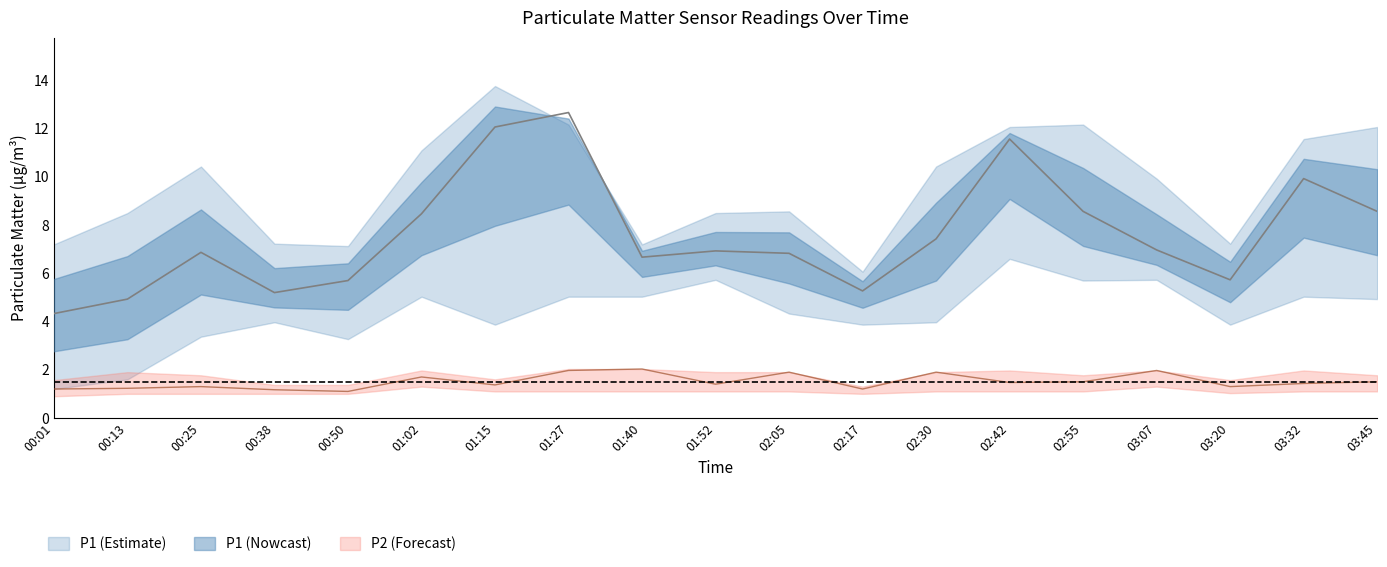

True or false: P2 and P1 cross at least once.

False